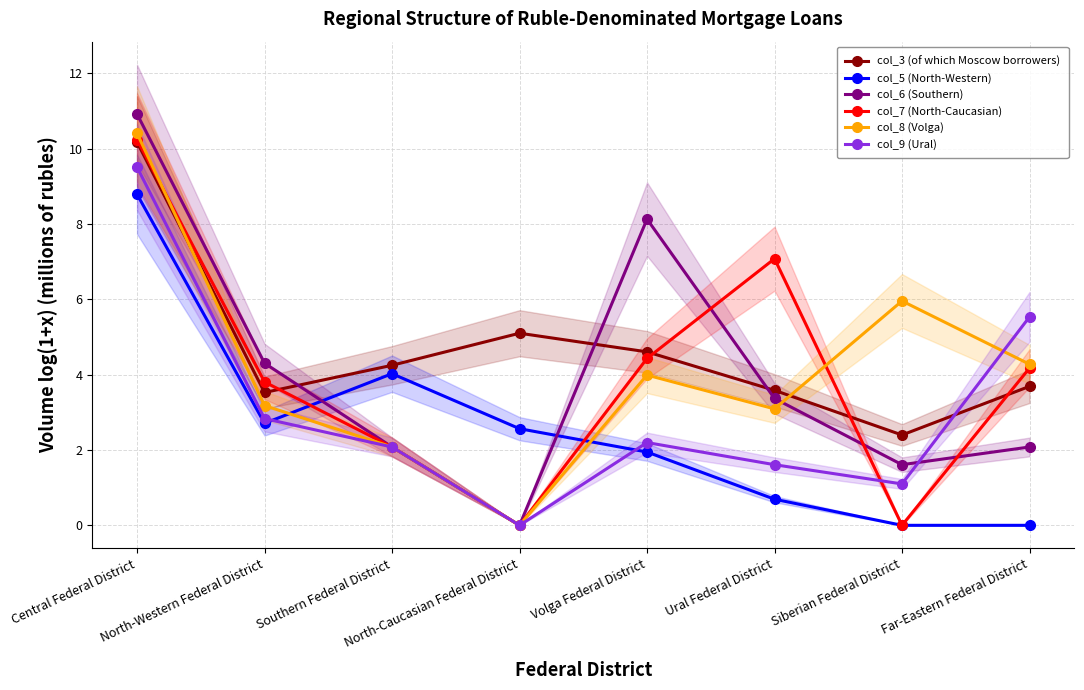

What is the difference between the col_3 (of which Moscow borrowers) values at North-Caucasian Federal District and North-Western Federal District?

1.6